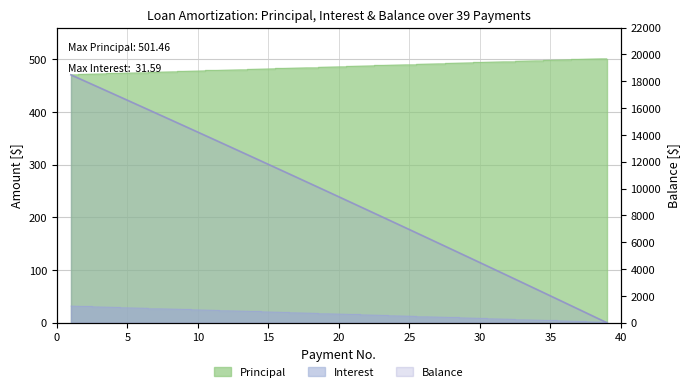

Is it true that Balance equals 13732.2 at 11?

True